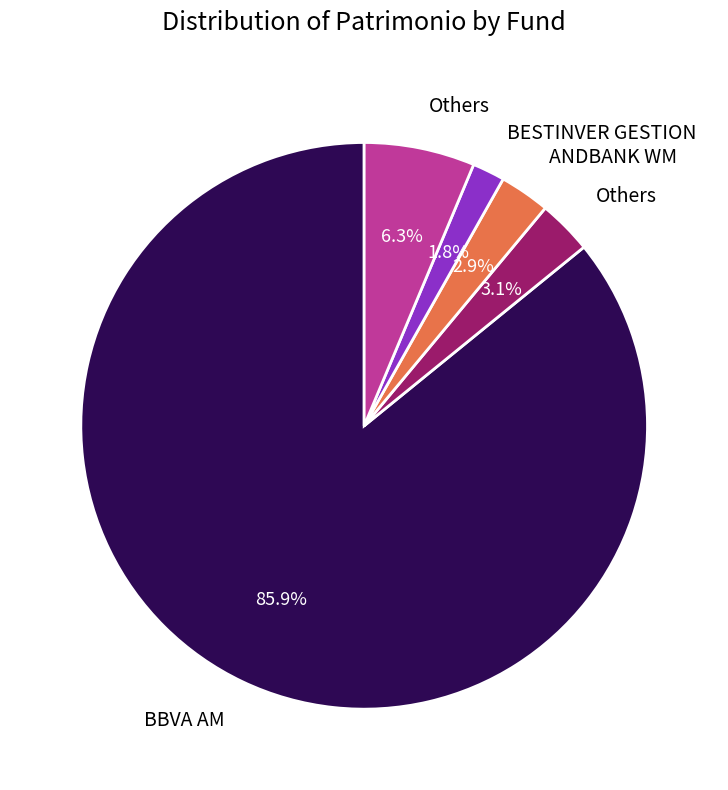

Is there a majority slice in this chart?

Yes